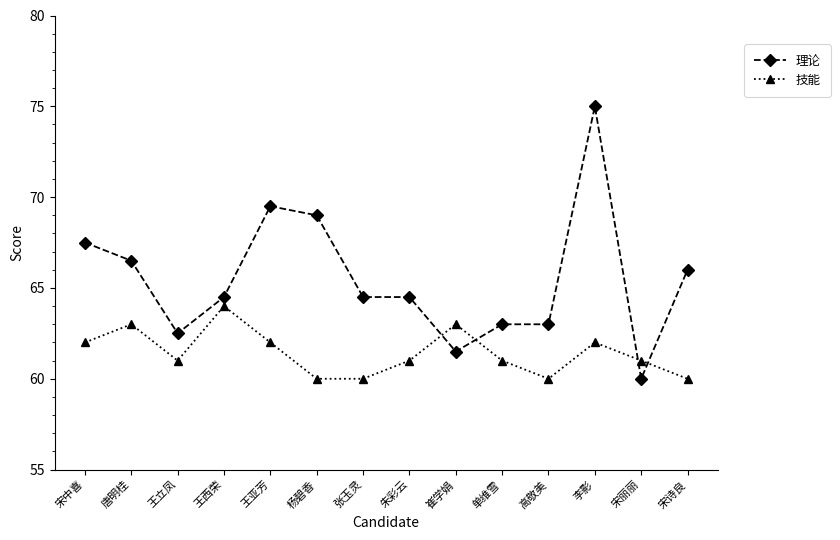

Which series has the largest total across all categories?

理论